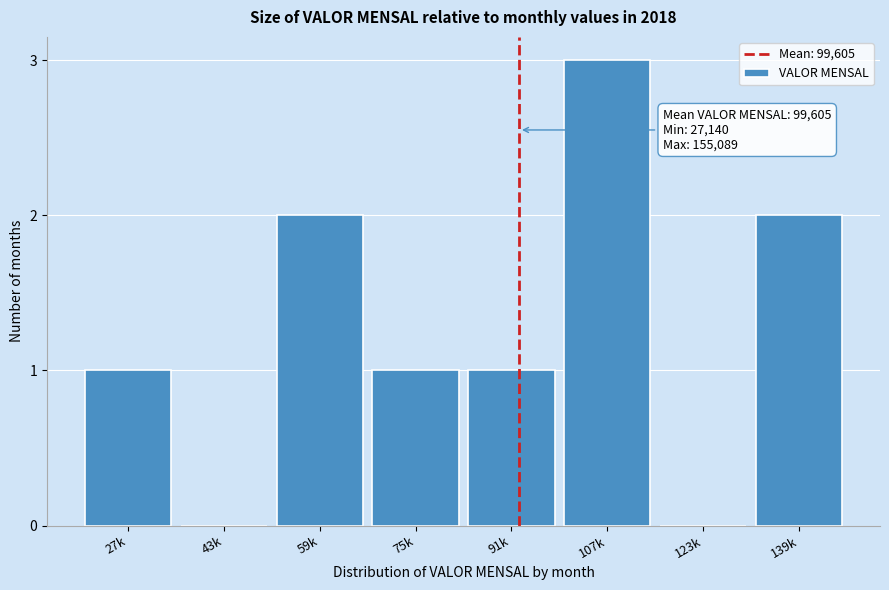

Reading left to right, what are all the values shown in this chart?

27k=1	43k=0	59k=2	75k=1	91k=1	107k=3	123k=0	139k=2